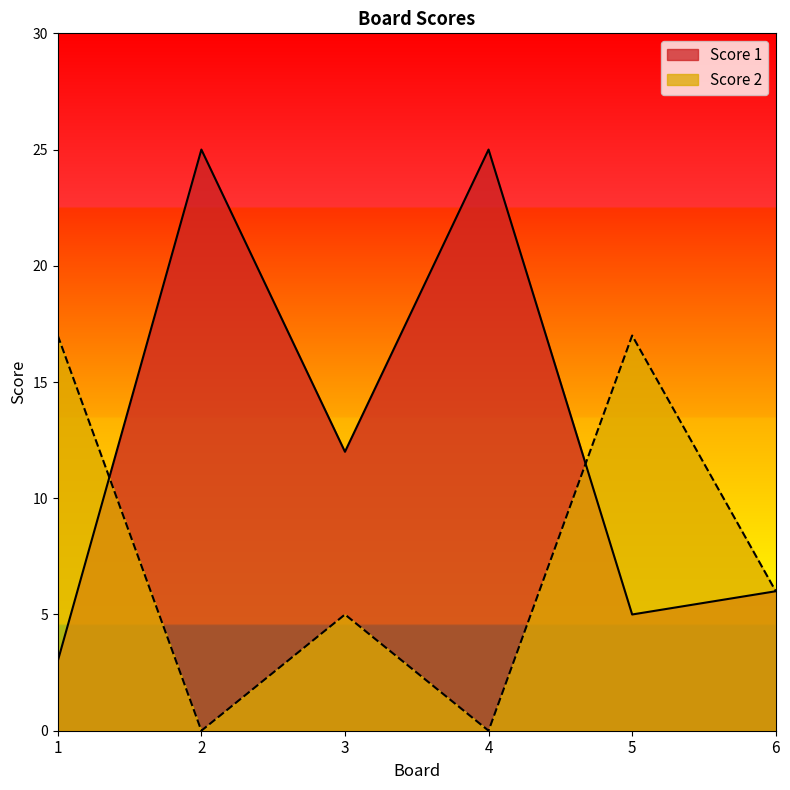

How many lines are shown in the chart?

2